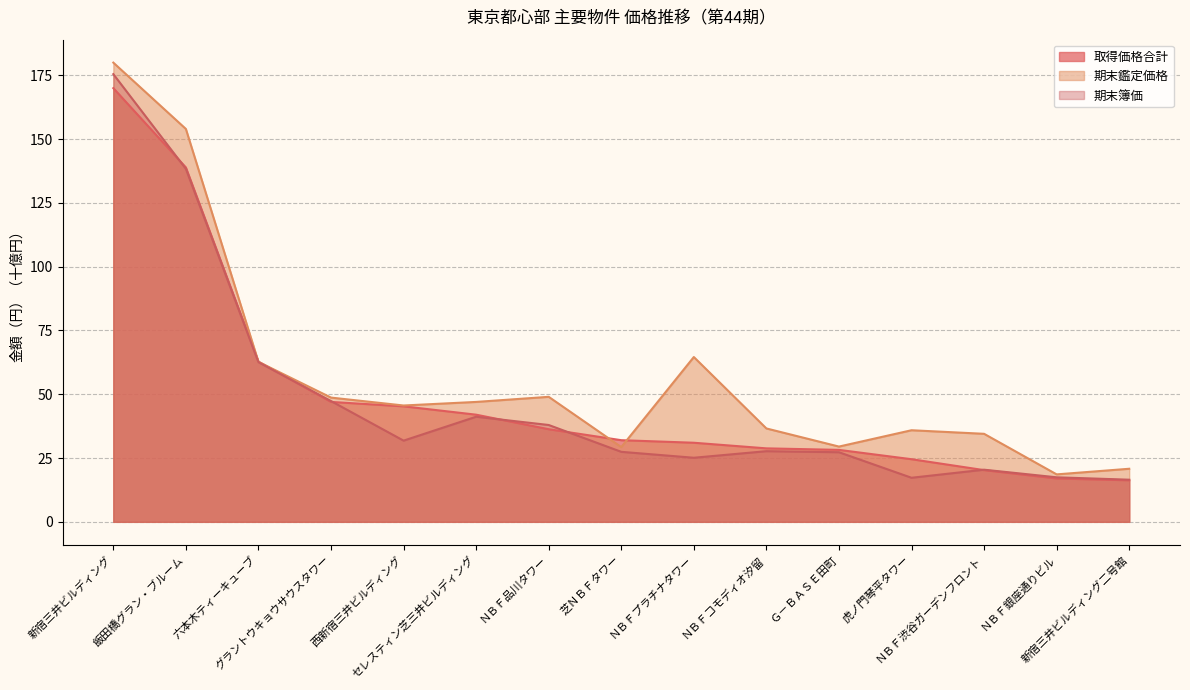

What is the difference between the second highest and second lowest values in the 取得価格合計 series?

121.9